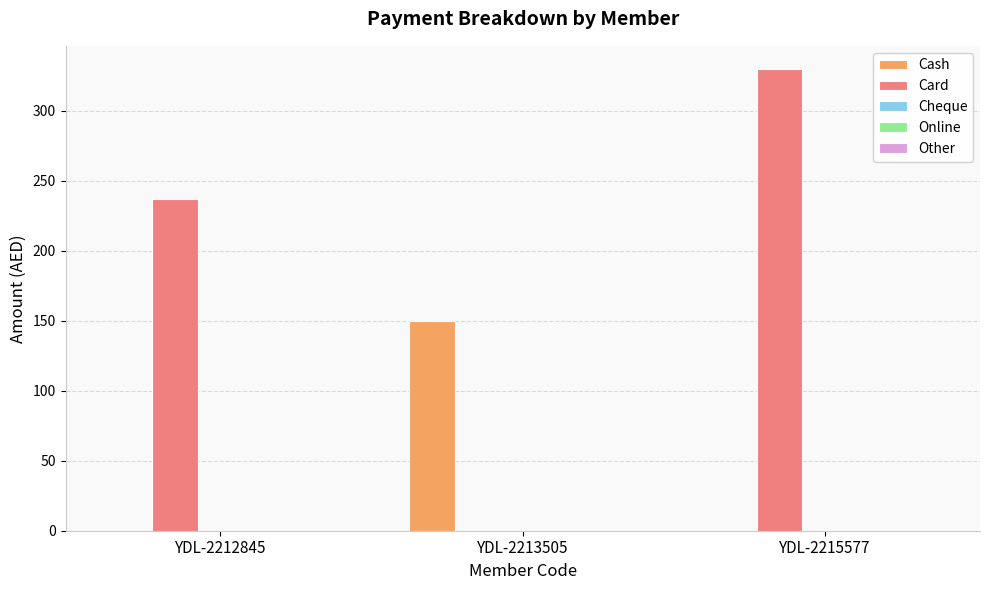

Is it true that Card equals 224 at YDL-2213505?

False